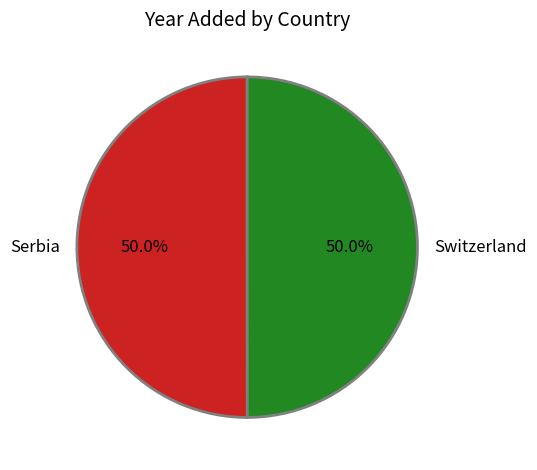

What percentage is NOT represented by Serbia?

50.0%